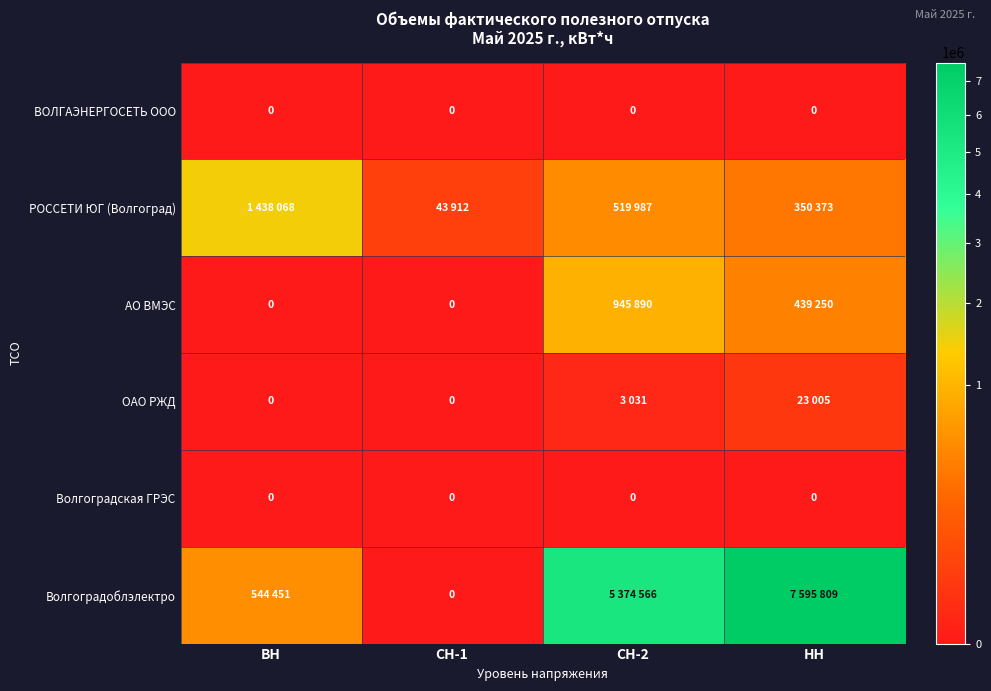

What is the difference between the maximum and minimum values in the ОАО РЖД series?

23005